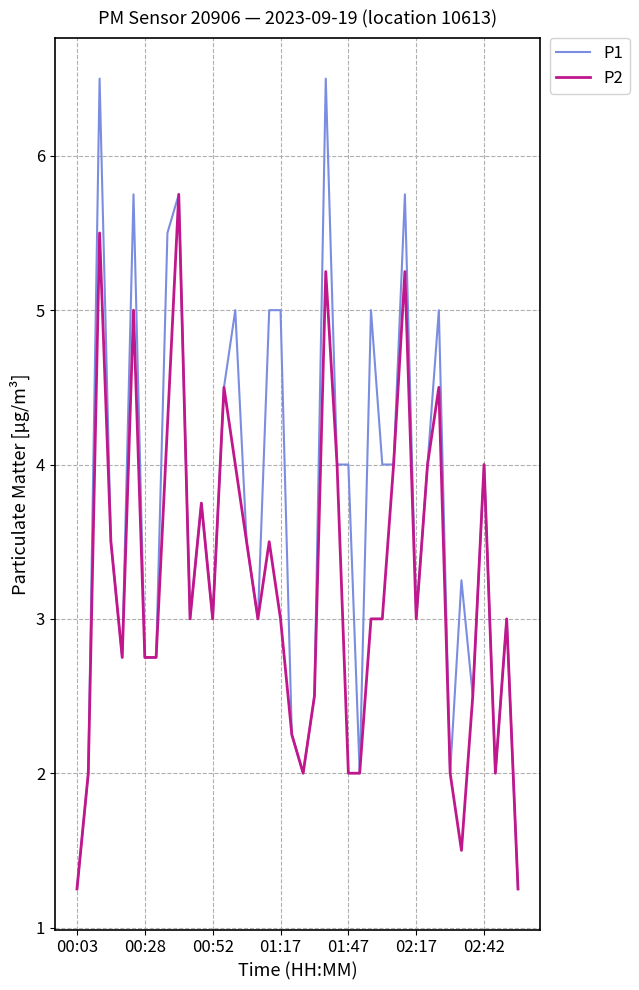

Which series has the widest spread of values?

P1